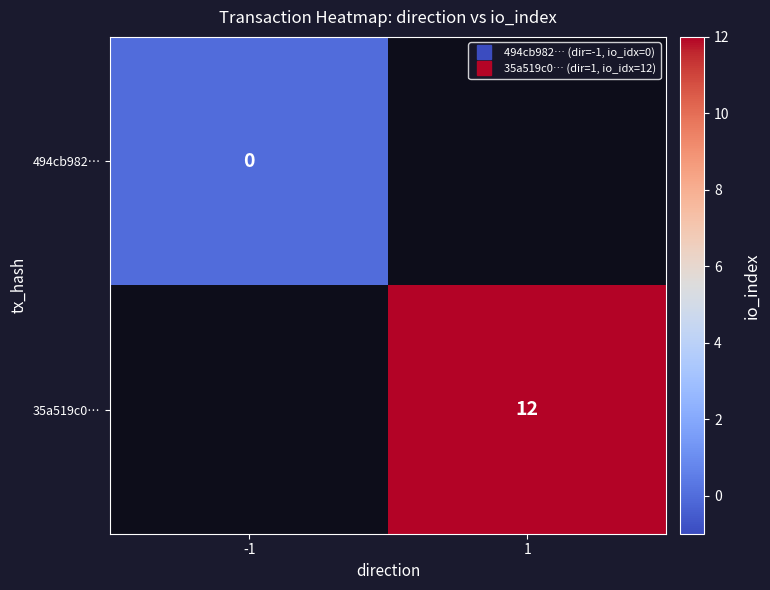

Rank the series by their maximum value, from lowest to highest.

494cb982…, 35a519c0…